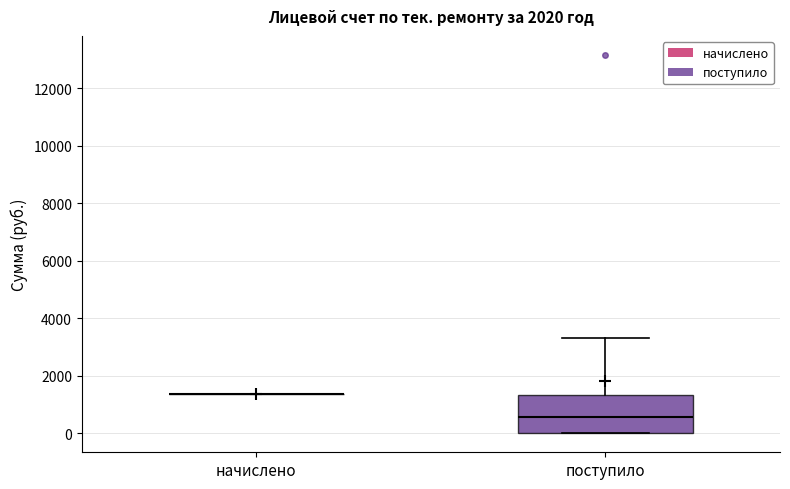

Where is the lower edge of the box for поступило on the y-axis? The values are not printed on the chart, so give them approximately, as read against the axis.

0